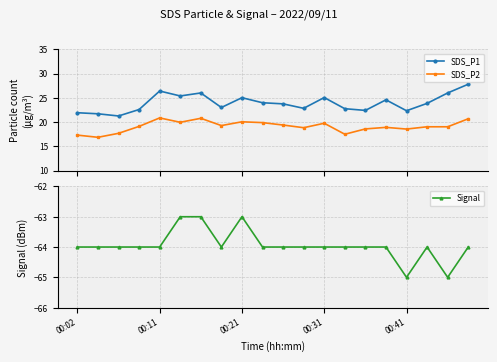

Reading right to left, list all the values displayed in this chart.

SDS_P1: 27.8	26.0	23.9	22.3	24.6	22.4	22.8	25.1	22.8	23.8	24.0	25.0	23.0	26.0	25.4	26.4	22.6	21.2	21.7	21.9
SDS_P2: 20.7	19.0	19.0	18.6	18.9	18.6	17.5	19.8	18.8	19.4	19.9	20.1	19.3	20.8	19.9	20.9	19.1	17.7	16.9	17.3
Signal: -64.0	-65.0	-64.0	-65.0	-64.0	-64.0	-64.0	-64.0	-64.0	-64.0	-64.0	-63.0	-64.0	-63.0	-63.0	-64.0	-64.0	-64.0	-64.0	-64.0